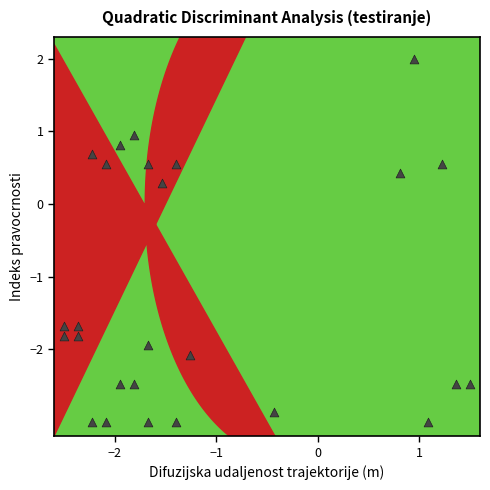

What is the range of Y values (max minus min)?

5.0